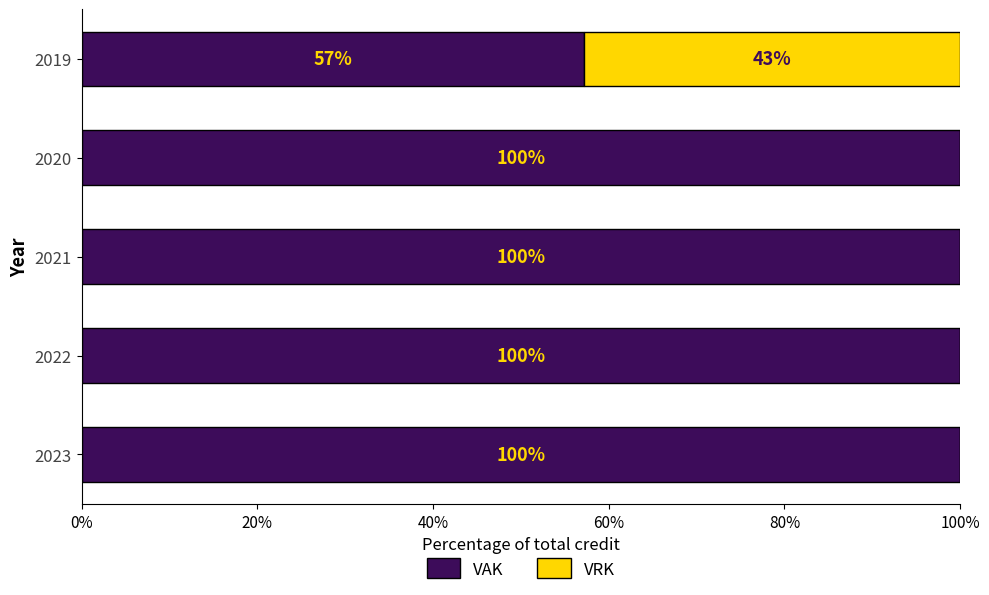

How many distinct data groups are displayed?

2